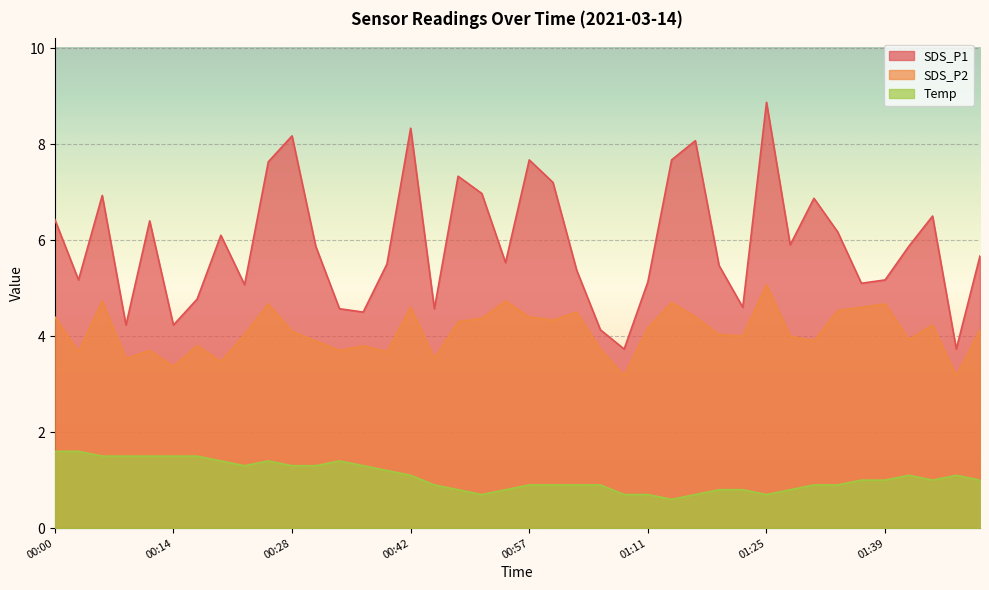

Between 00:26 and 01:14, which is larger?

01:14